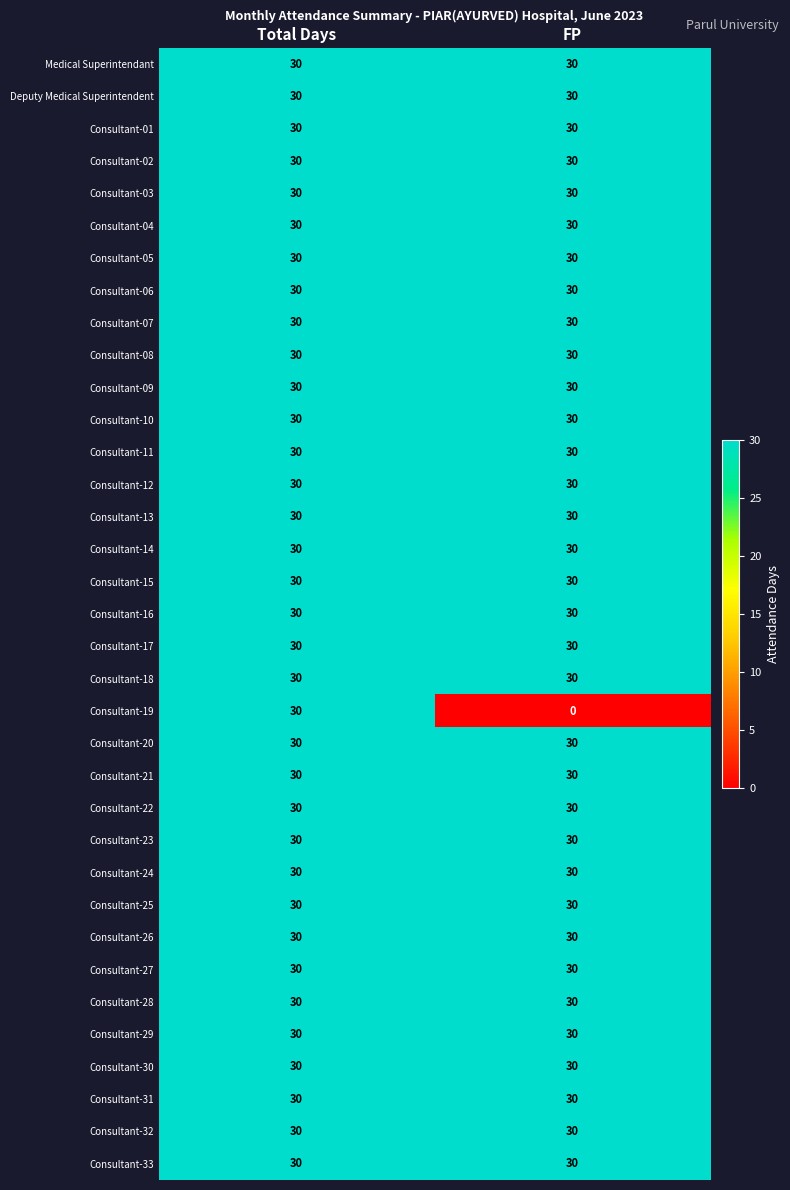

What is the total value across all series at FP?

1020